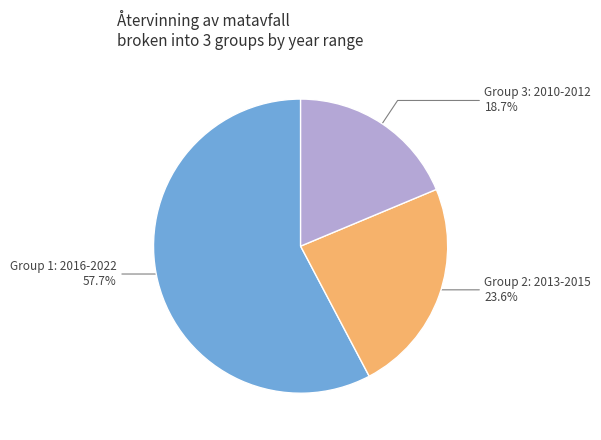

How many segments does this pie chart have?

3